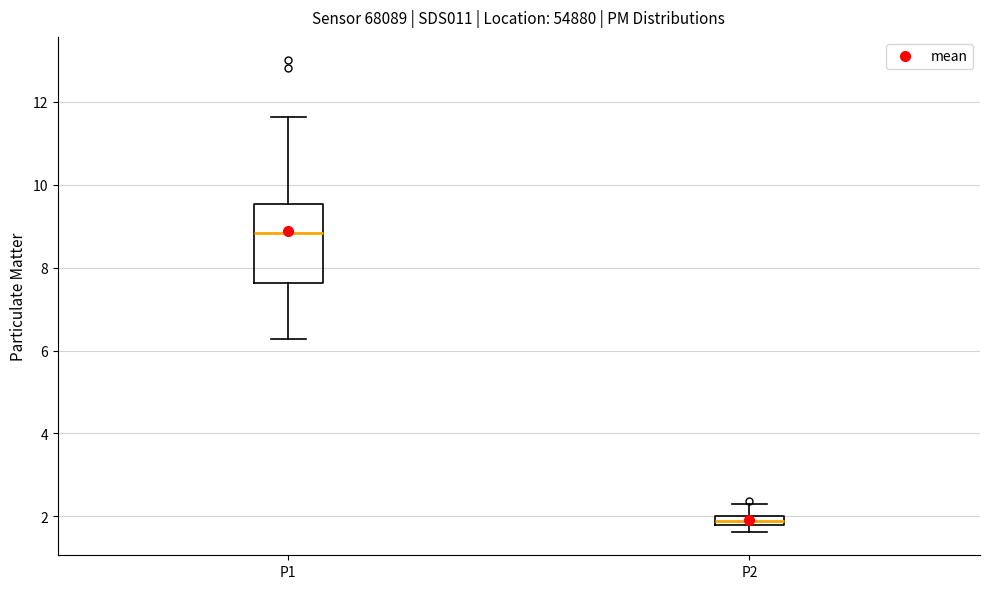

Which box is the tallest, from its lower edge to its upper edge?

P1